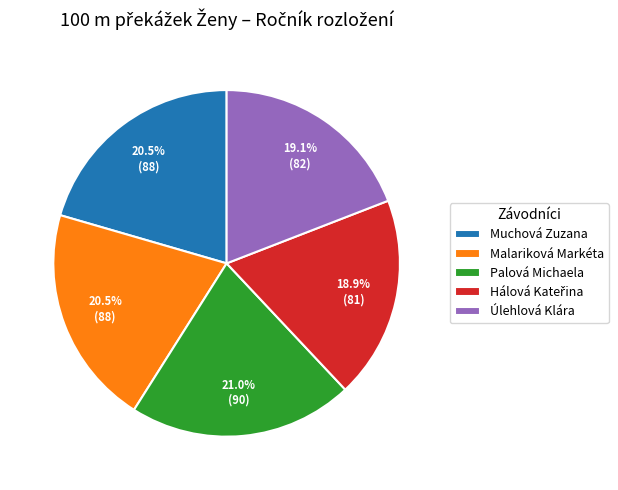

Combined, do Palová Michaela and Malariková Markéta account for over 50%?

No